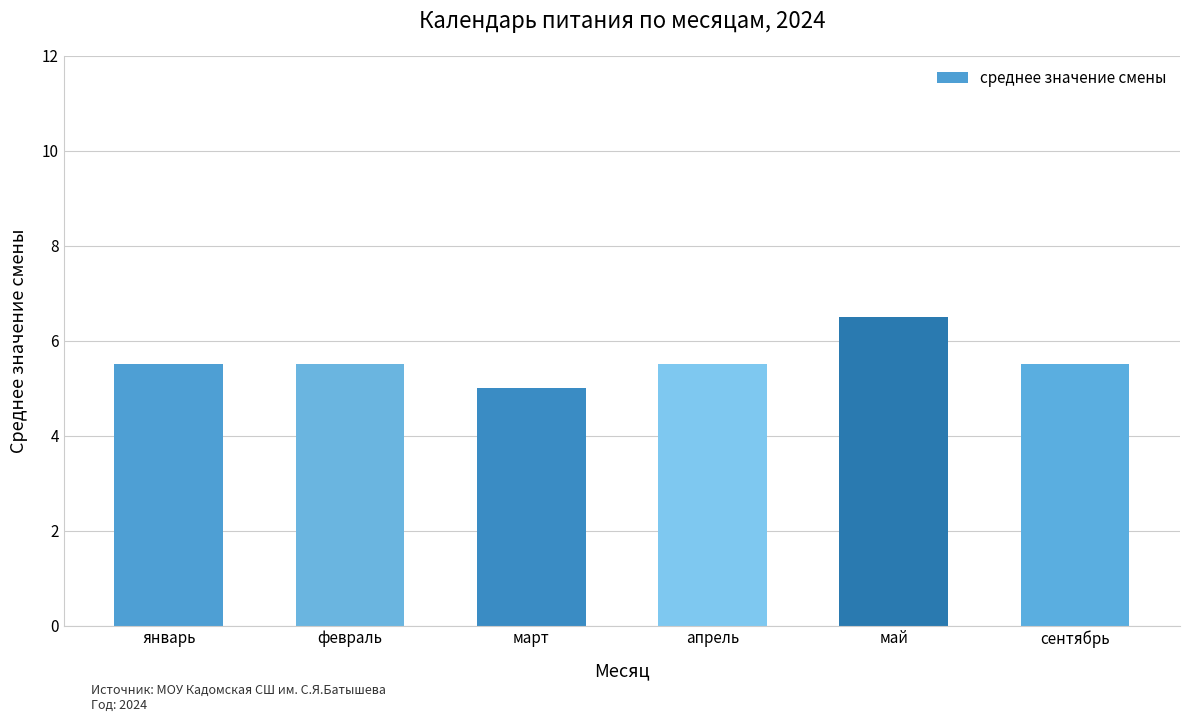

At which label is the value closest to 5?

март